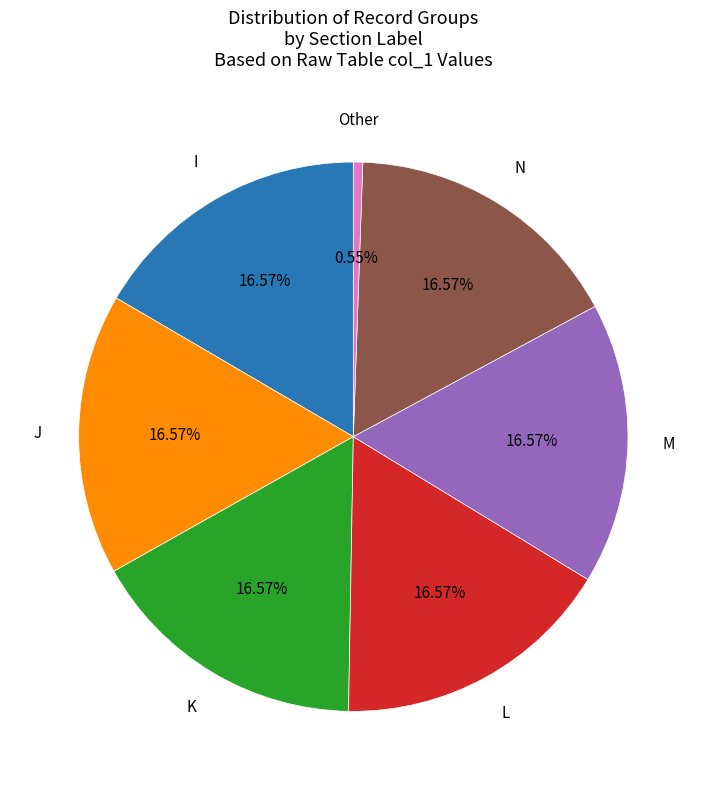

To the nearest percent, what is the average slice percentage?

14%